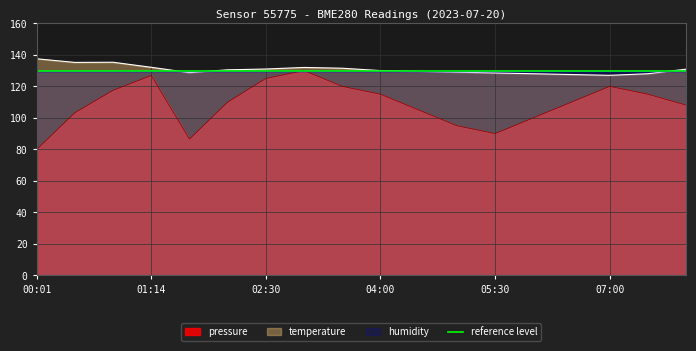

Which series changed the most between 00:50 and 06:00?

pressure